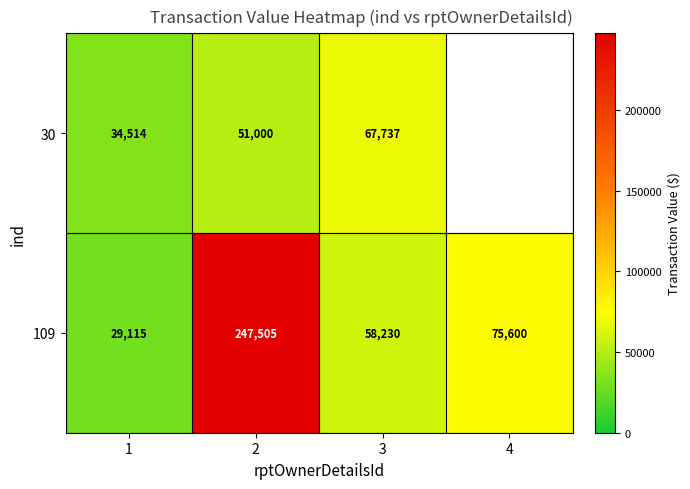

Count the number of data series in this chart.

2